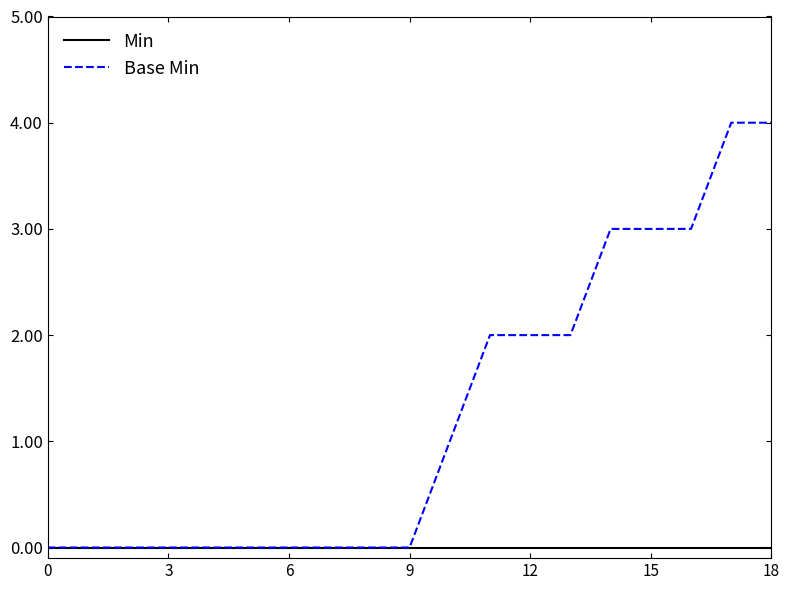

Rank the series by their maximum value, from highest to lowest.

Base Min, Min